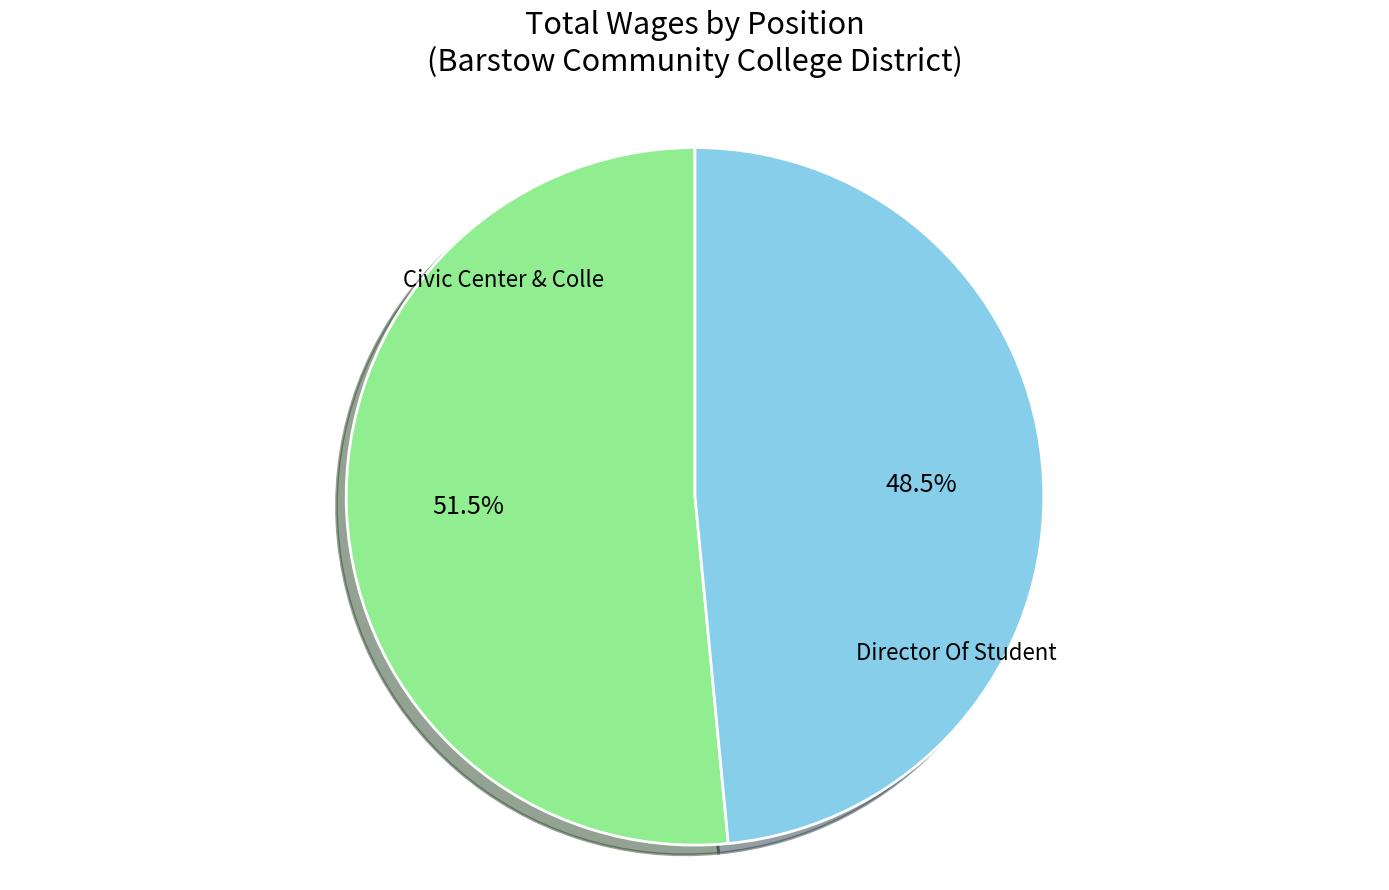

Is there a majority slice in this chart?

Yes